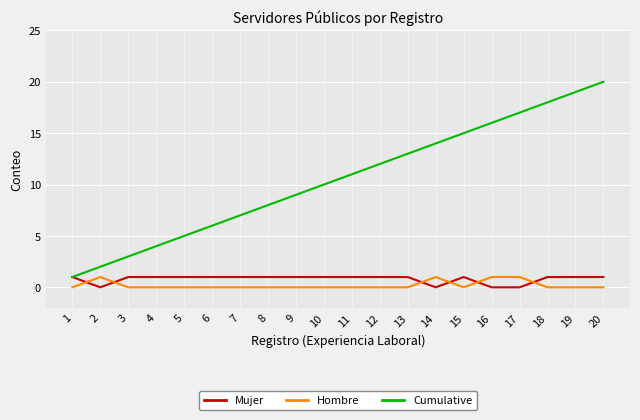

What is the greatest value displayed?

20